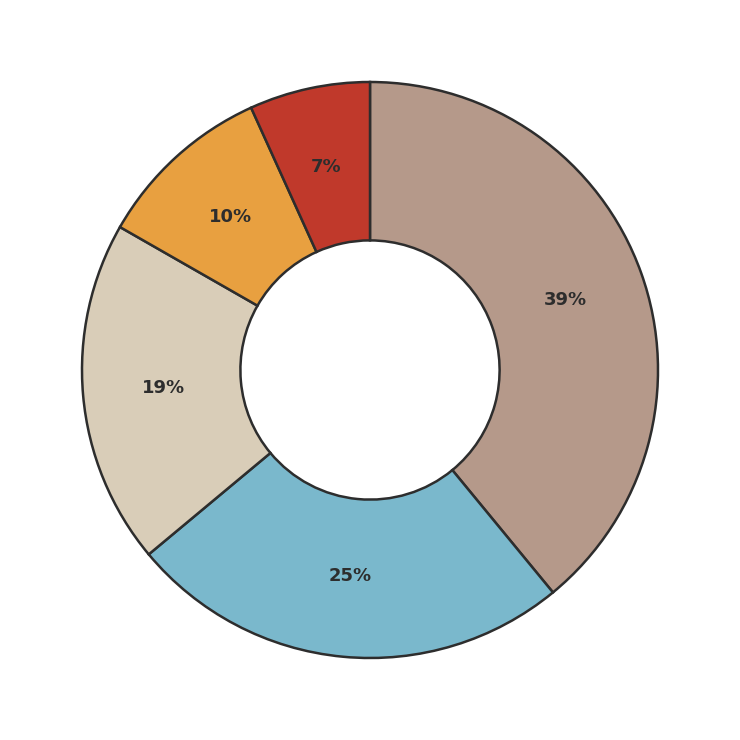

To the nearest percent, what is the average slice percentage?

20%